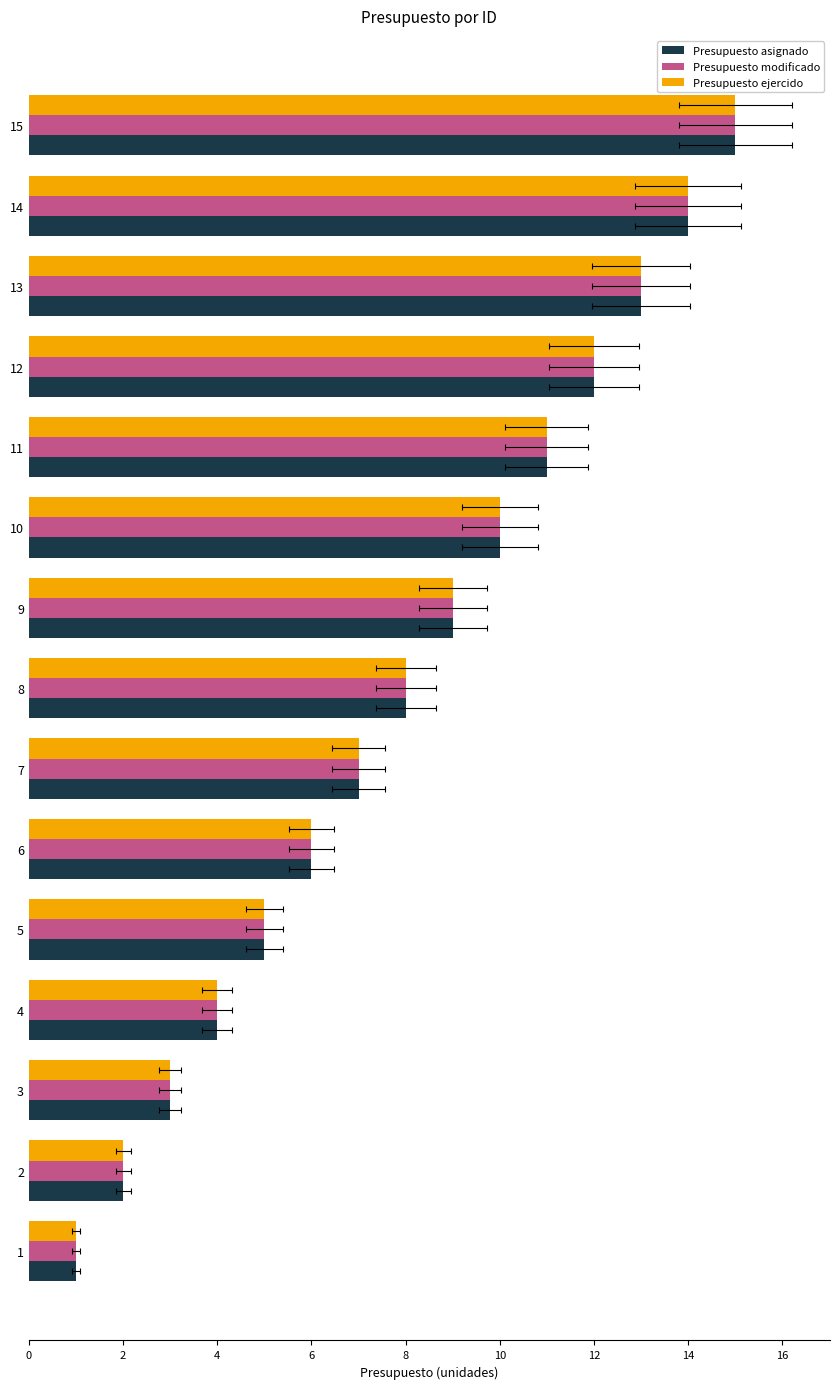

List the series in order of their peak value, lowest first.

Presupuesto asignado, Presupuesto modificado, Presupuesto ejercido